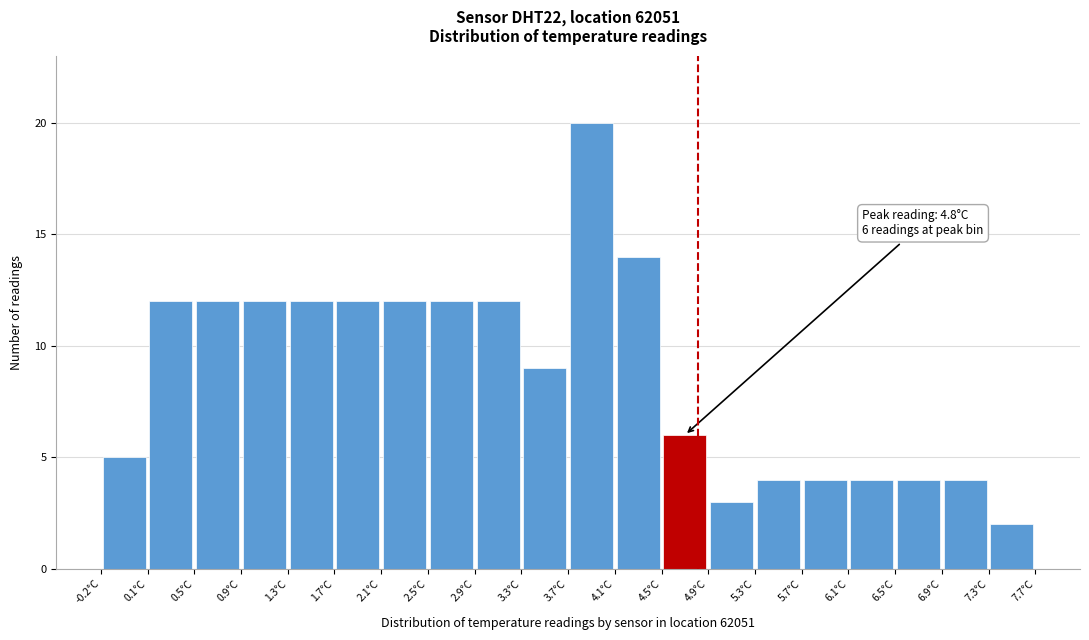

Which range on the x-axis has the tallest bar?

3.700 to 4.095